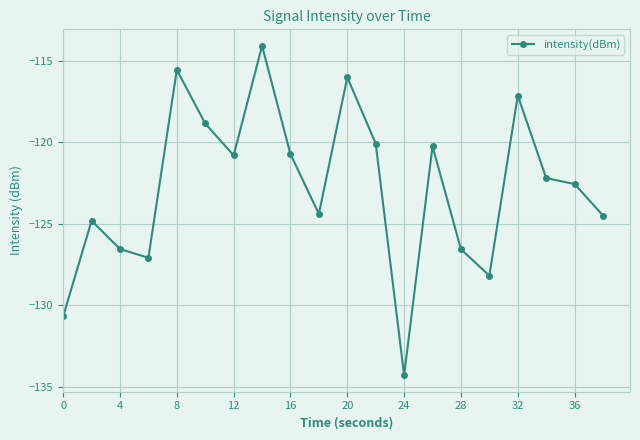

What is the smallest value displayed?

-134.3